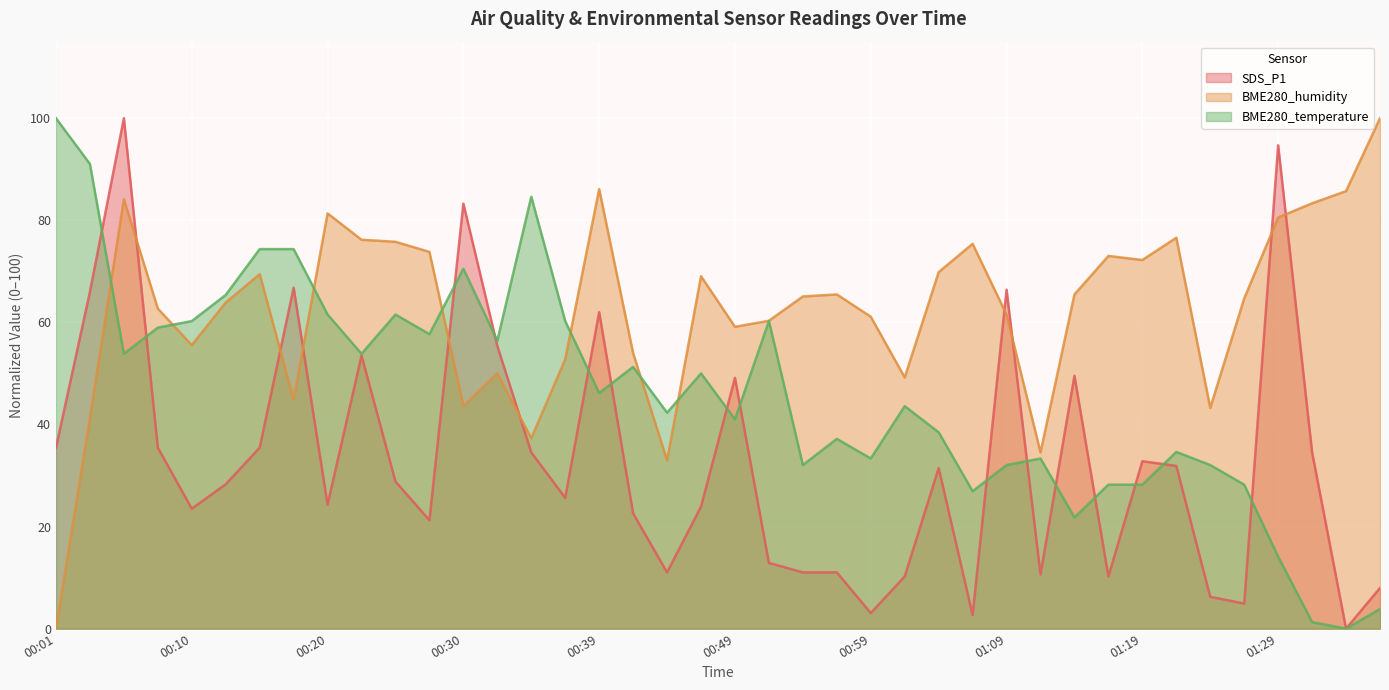

What is the label of the 35th point from the right?

00:13